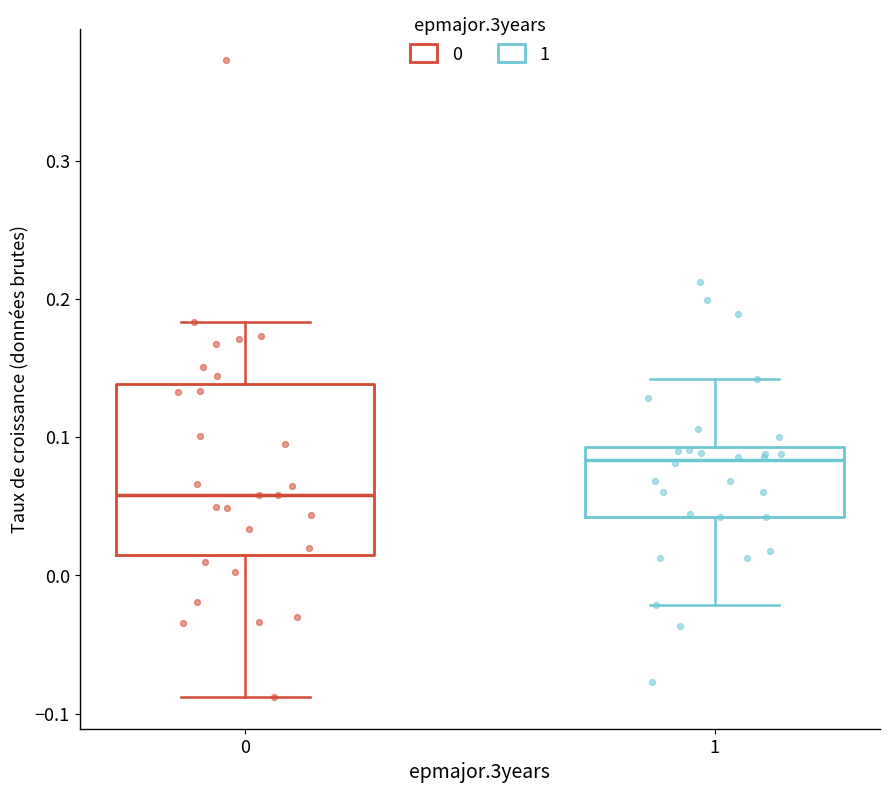

Reading left to right, read every box against the y-axis: the position of its median line, the range the box covers, and the ends of its whiskers. The values are not printed on the chart, so give them approximately, as read against the axis.

0: median 0.06, box 0.01 to 0.14, whiskers -0.09 to 0.18
1: median 0.08, box 0.04 to 0.09, whiskers -0.02 to 0.14